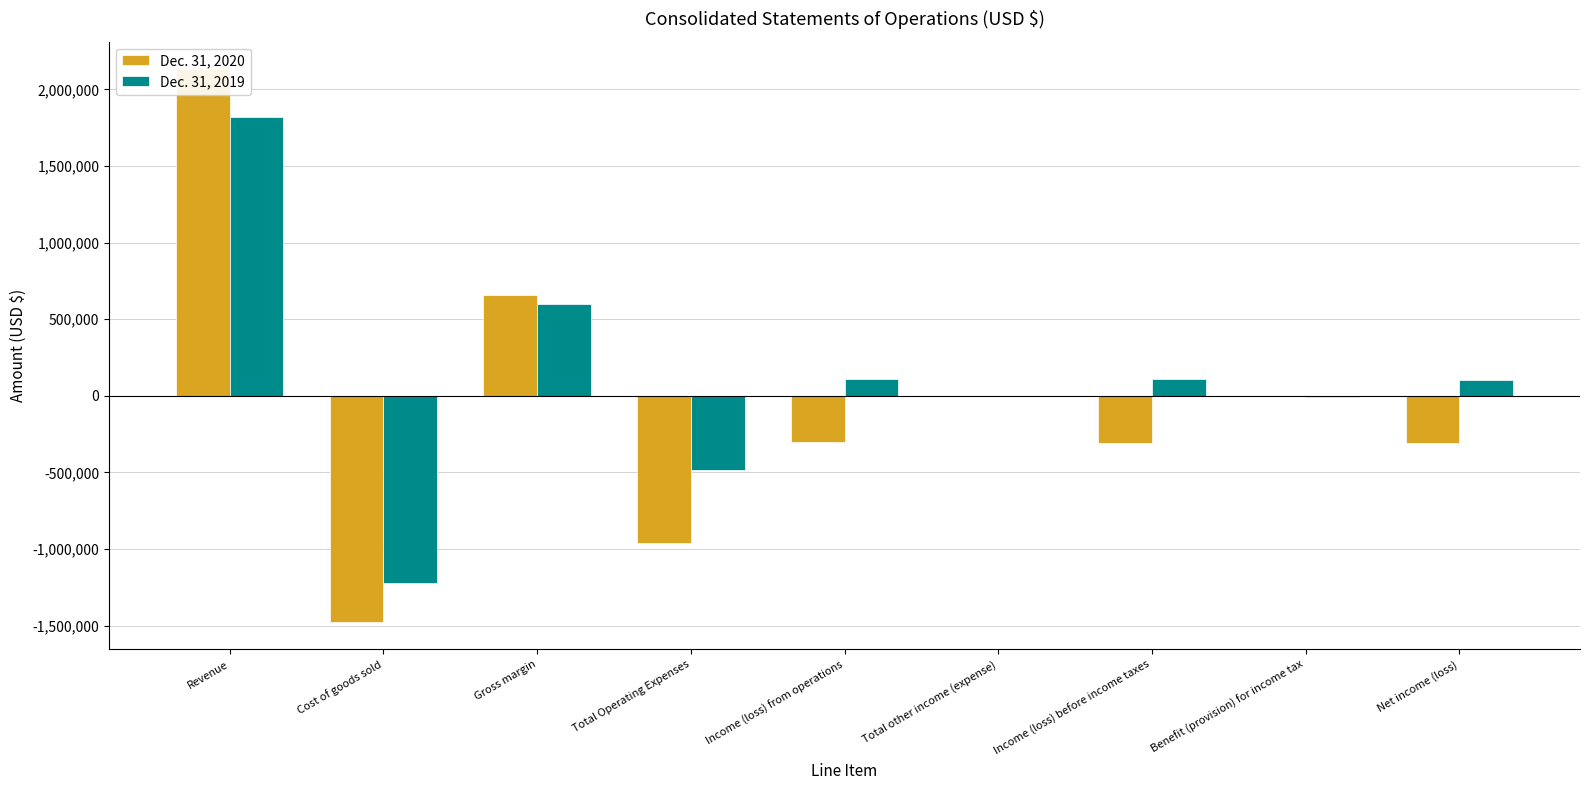

What are all the series names shown in the legend?

Dec. 31, 2020, Dec. 31, 2019